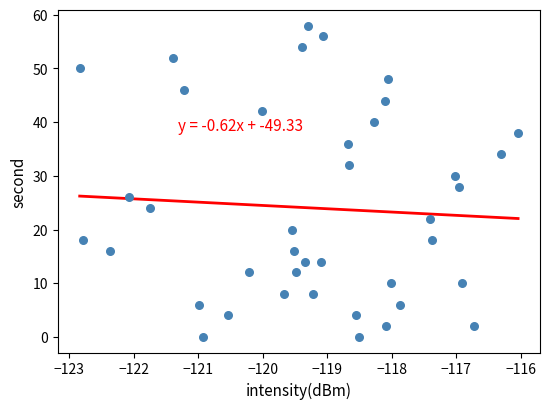

What is the range of Y values (max minus min)?

58